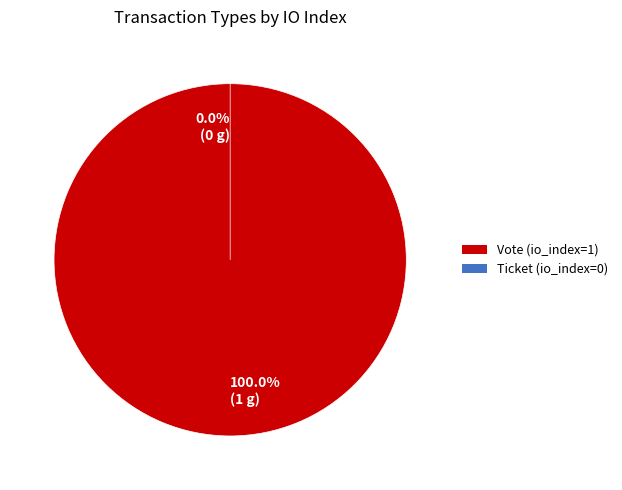

Is it true that Ticket is 0% of the pie?

True